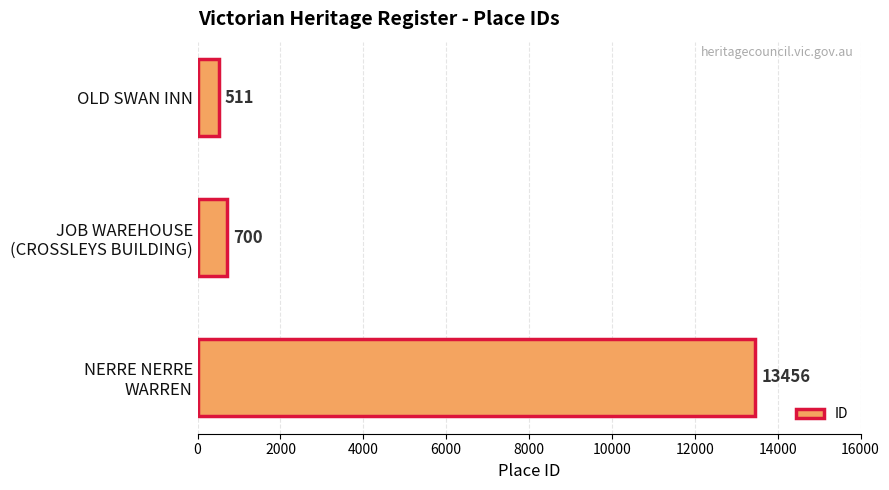

What is the approximate value at OLD SWAN INN, to the nearest 10?

510